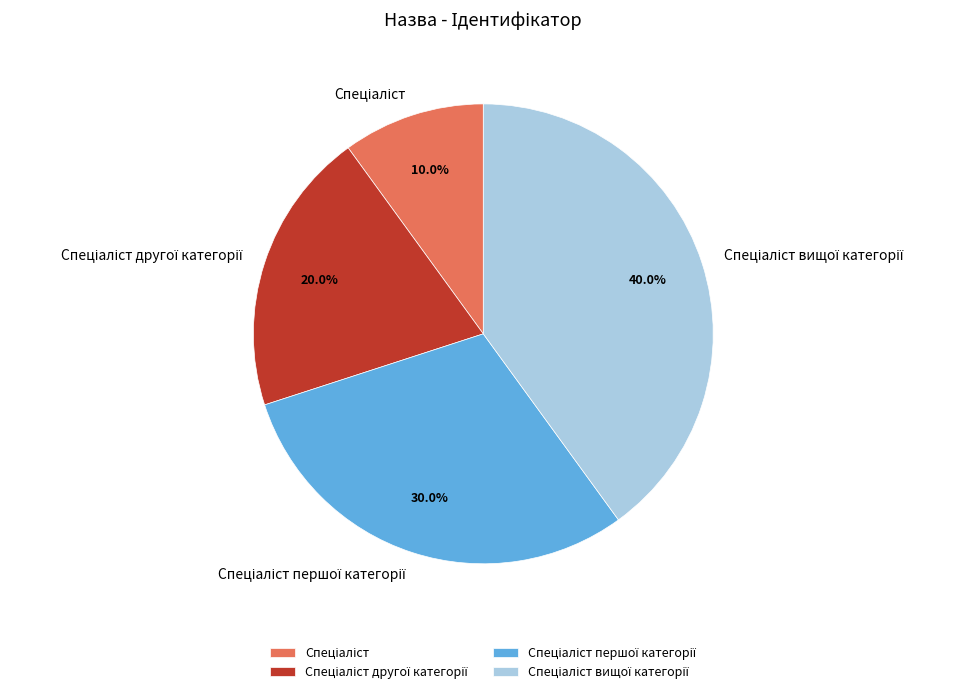

Is there a majority slice in this chart?

No